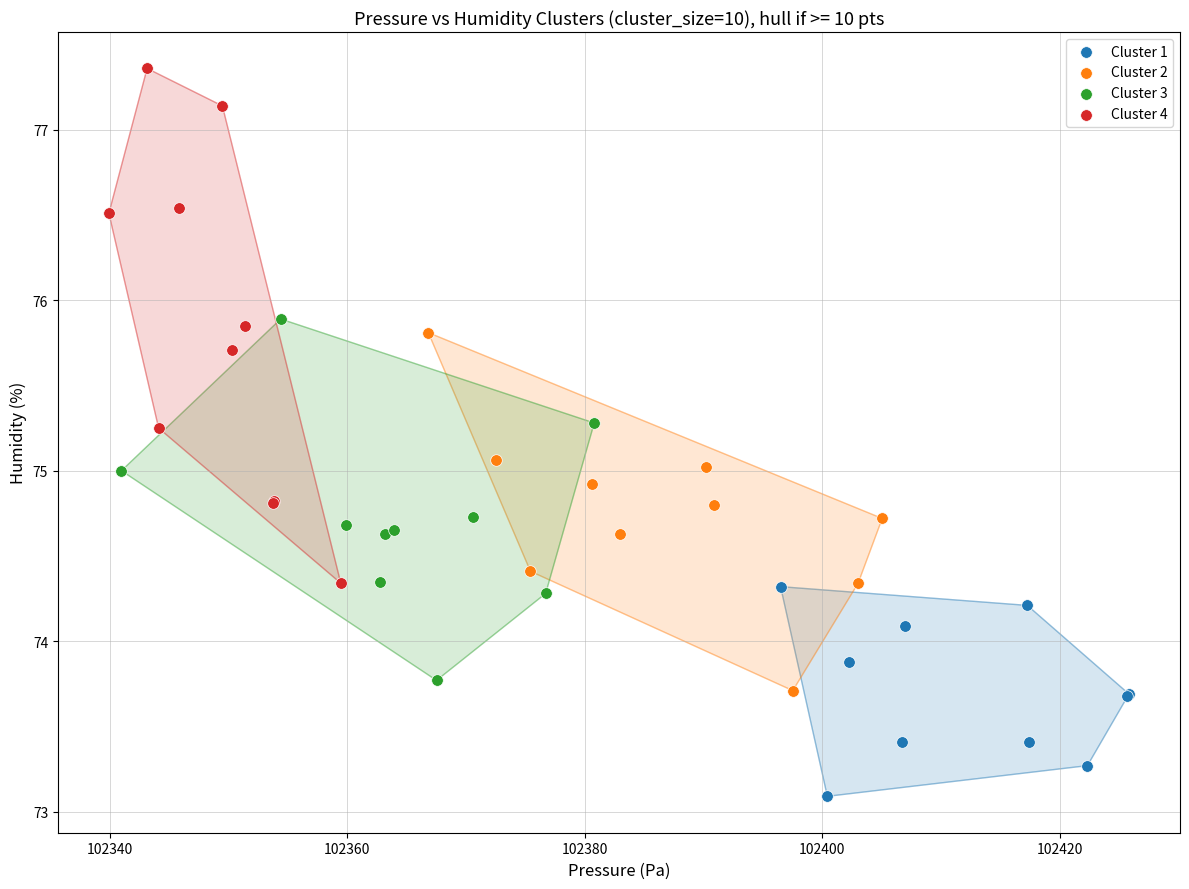

Which series reaches the maximum Y coordinate?

Cluster 4